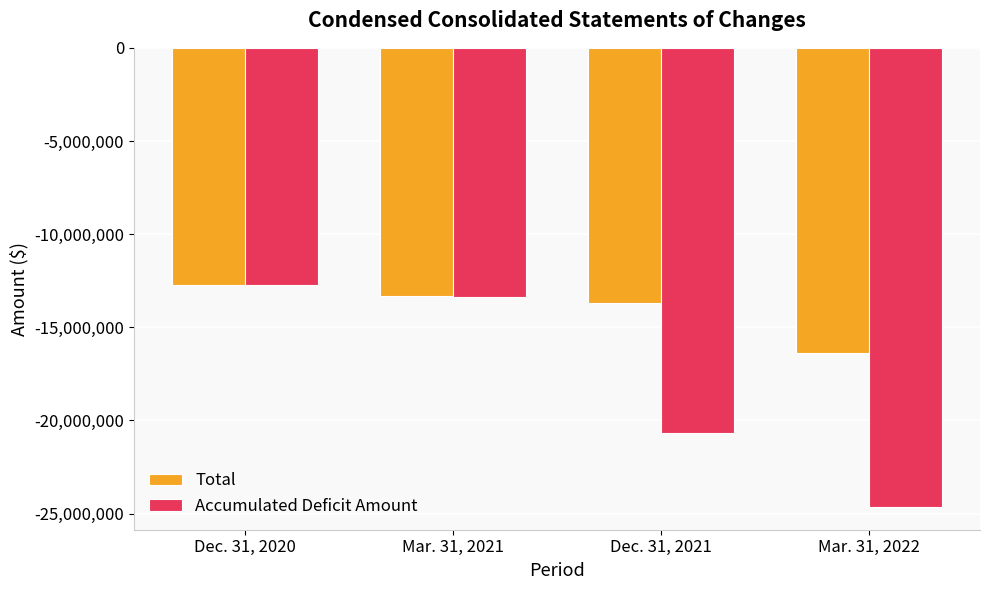

What are all the series names shown in the legend?

Total, Accumulated Deficit Amount